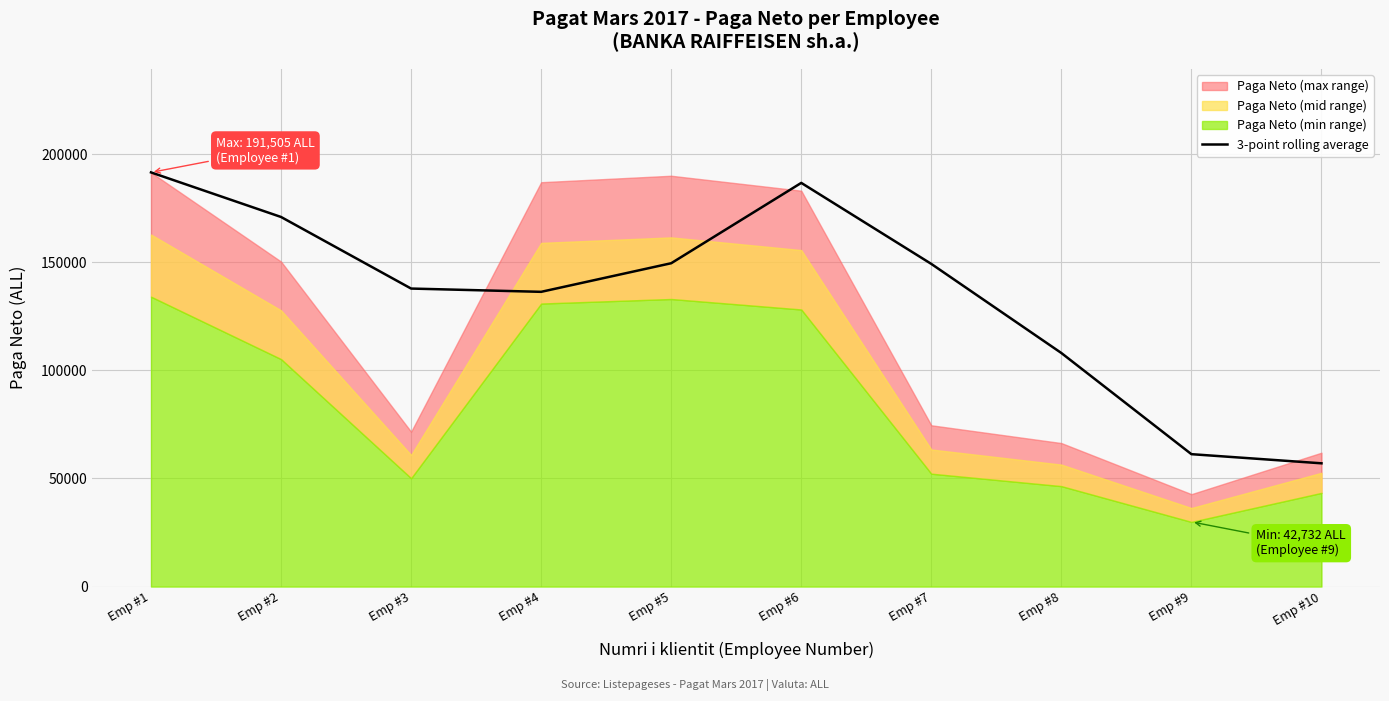

Which category has the highest value in the 3-point rolling average series?

Emp #1